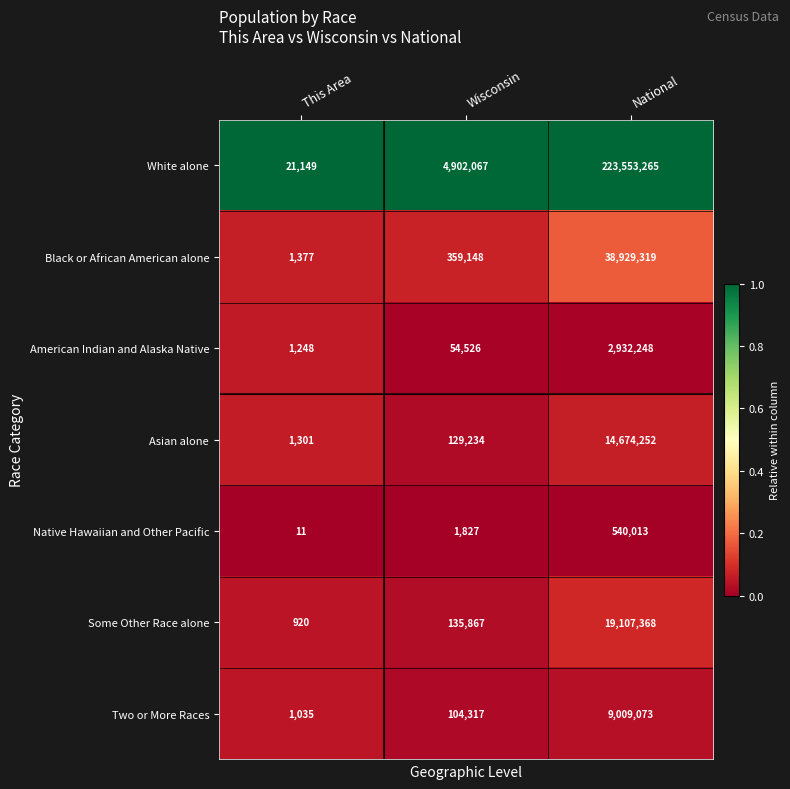

At which category is the sum across all series the highest?

National